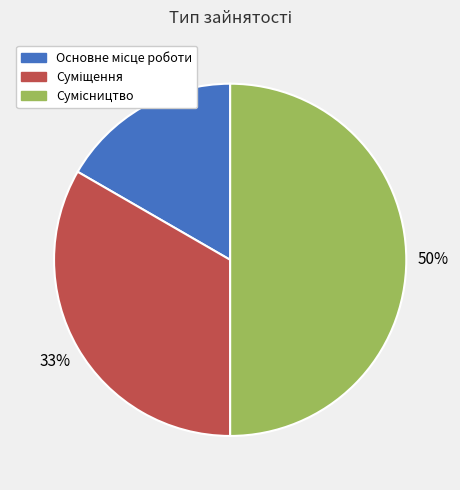

To the nearest percent, what is the difference between the largest and smallest slice percentages?

33%